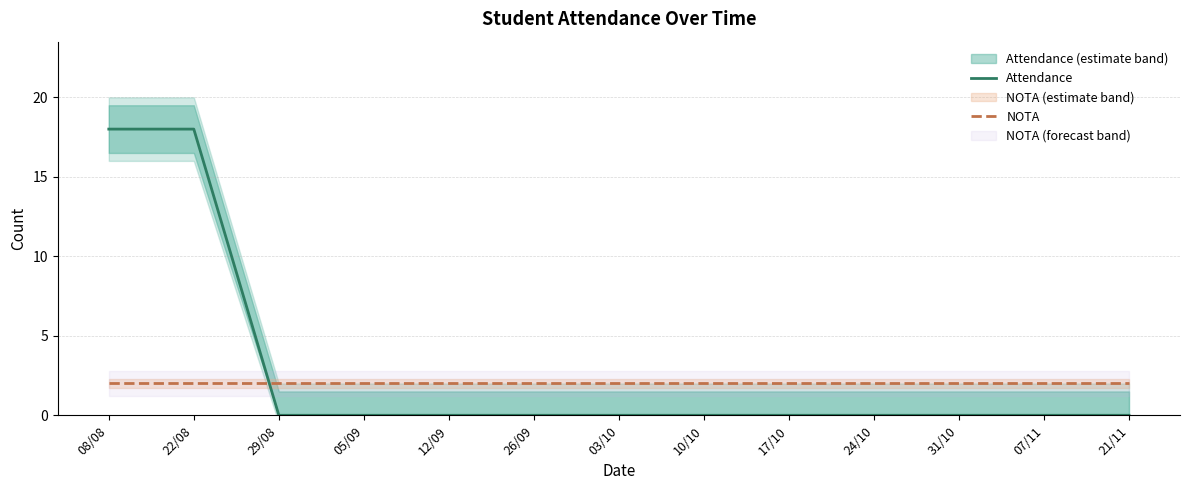

After their last crossing, which series has the higher values: Attendance or NOTA?

NOTA